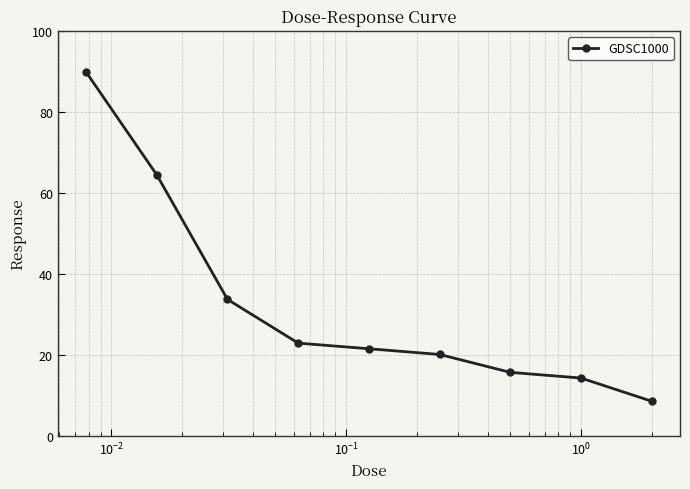

What is the minimum value shown in the chart?

8.5